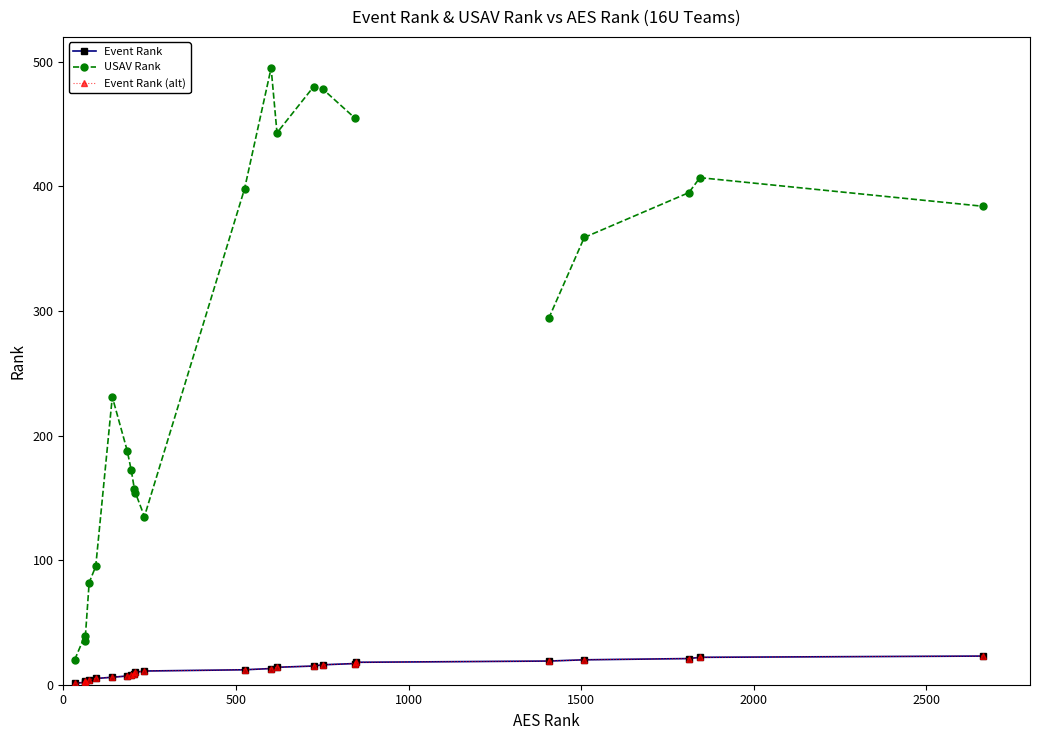

True or false: Event Rank and USAV Rank cross at least once.

False